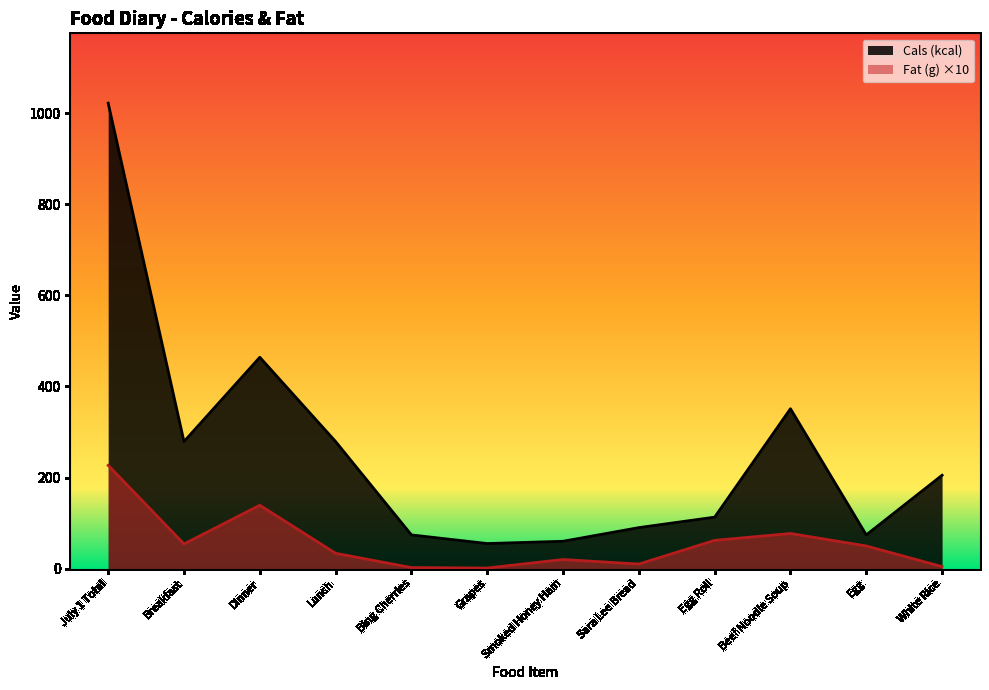

How many data points in Fat (g) are less than 49?

6